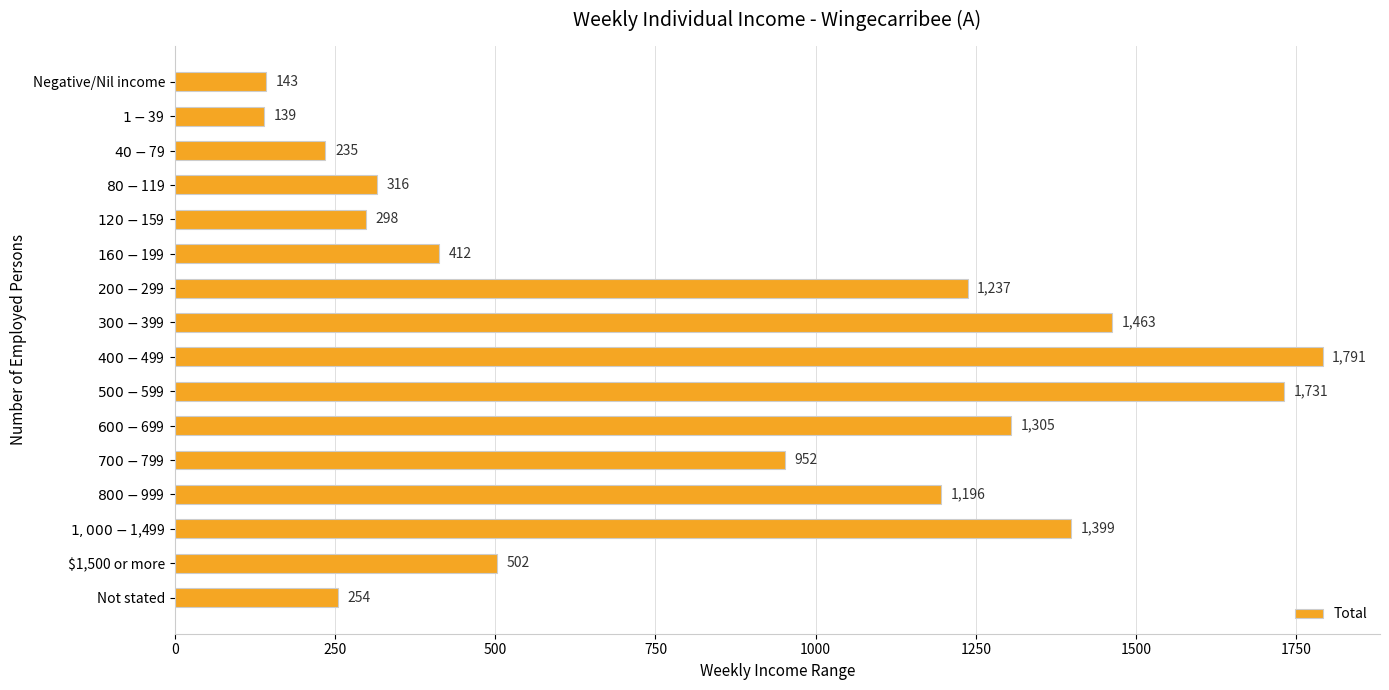

Reading top to bottom, extract all data points from this chart.

143	139	235	316	298	412	1237	1463	1791	1731	1305	952	1196	1399	502	254